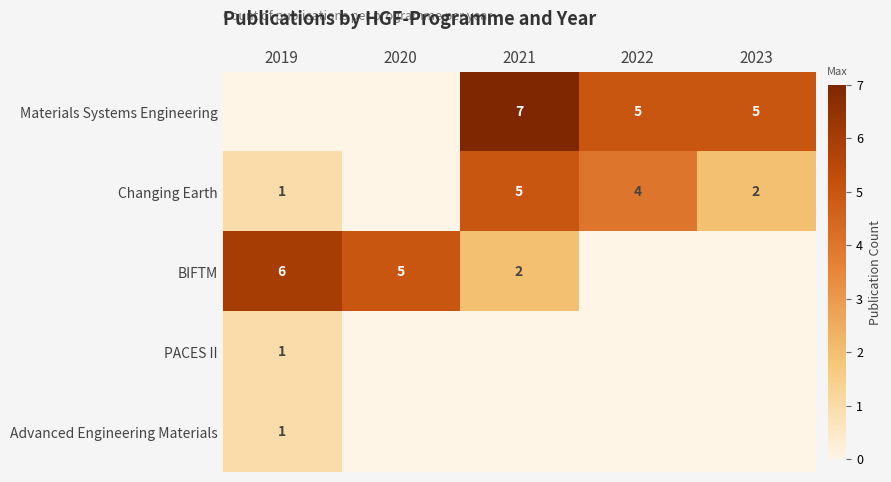

Count the number of categories in the chart.

5